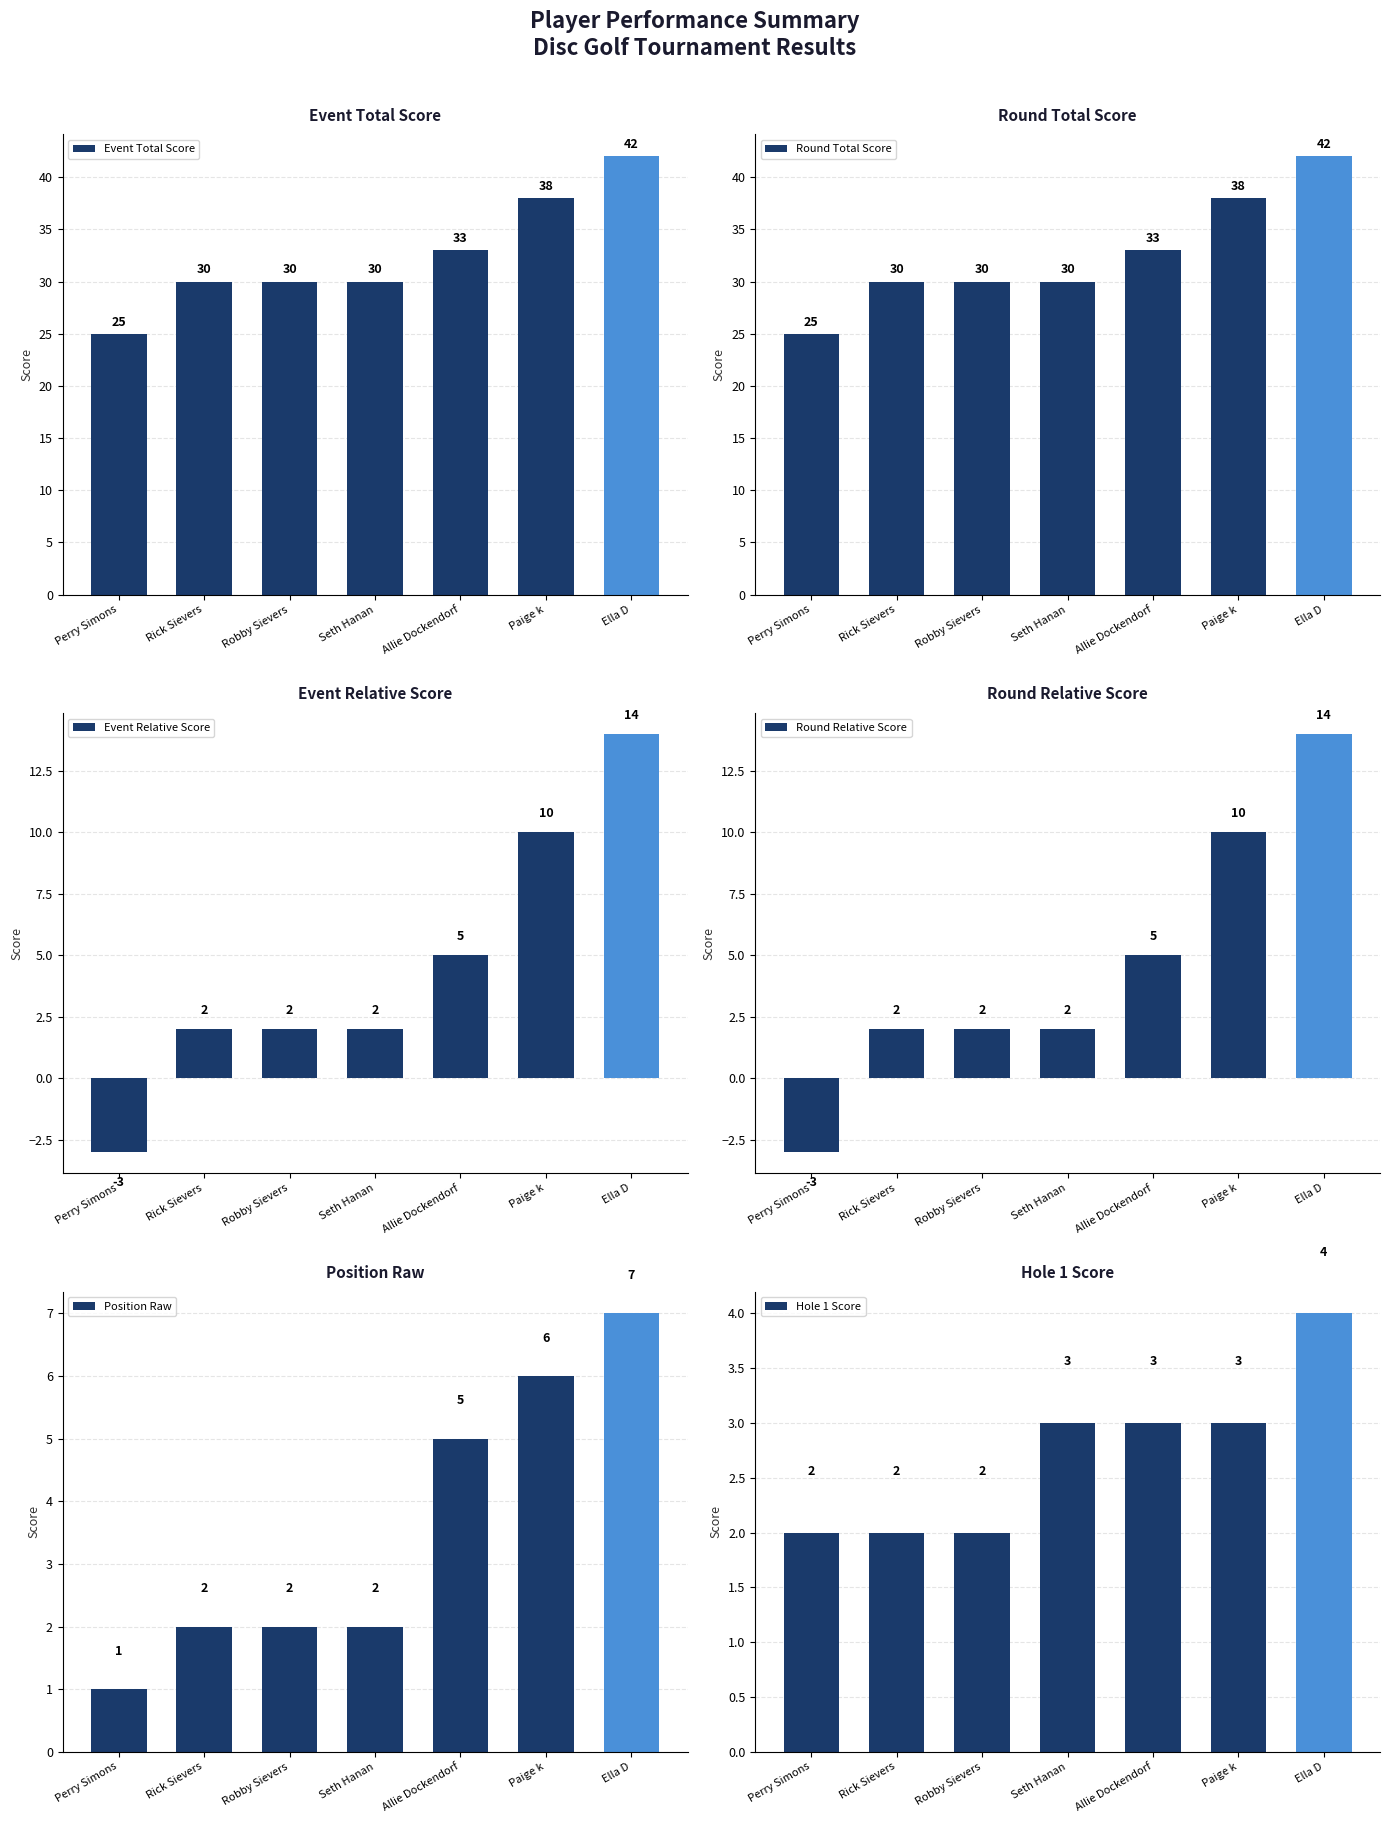

Which series has the largest total across all categories?

Event Total Score